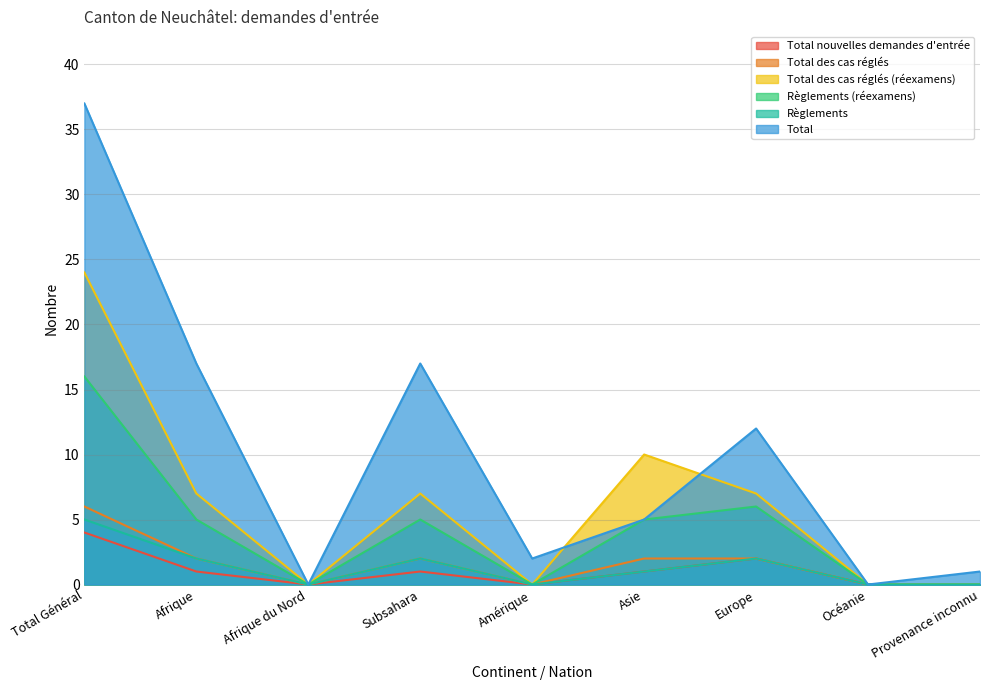

Reading left to right, what are all the values shown in this chart?

Total nouvelles demandes d'entrée: Total Général=4	Afrique=1	Afrique du Nord=0	Subsahara=1	Amérique=0	Asie=1	Europe=2	Océanie=0	Provenance inconnu=0
Total des cas réglés: Total Général=6	Afrique=2	Afrique du Nord=0	Subsahara=2	Amérique=0	Asie=2	Europe=2	Océanie=0	Provenance inconnu=0
Total des cas réglés (réexamens): Total Général=24	Afrique=7	Afrique du Nord=0	Subsahara=7	Amérique=0	Asie=10	Europe=7	Océanie=0	Provenance inconnu=0
Règlements (réexamens): Total Général=16	Afrique=5	Afrique du Nord=0	Subsahara=5	Amérique=0	Asie=5	Europe=6	Océanie=0	Provenance inconnu=0
Règlements: Total Général=5	Afrique=2	Afrique du Nord=0	Subsahara=2	Amérique=0	Asie=1	Europe=2	Océanie=0	Provenance inconnu=0
Total: Total Général=37	Afrique=17	Afrique du Nord=0	Subsahara=17	Amérique=2	Asie=5	Europe=12	Océanie=0	Provenance inconnu=1